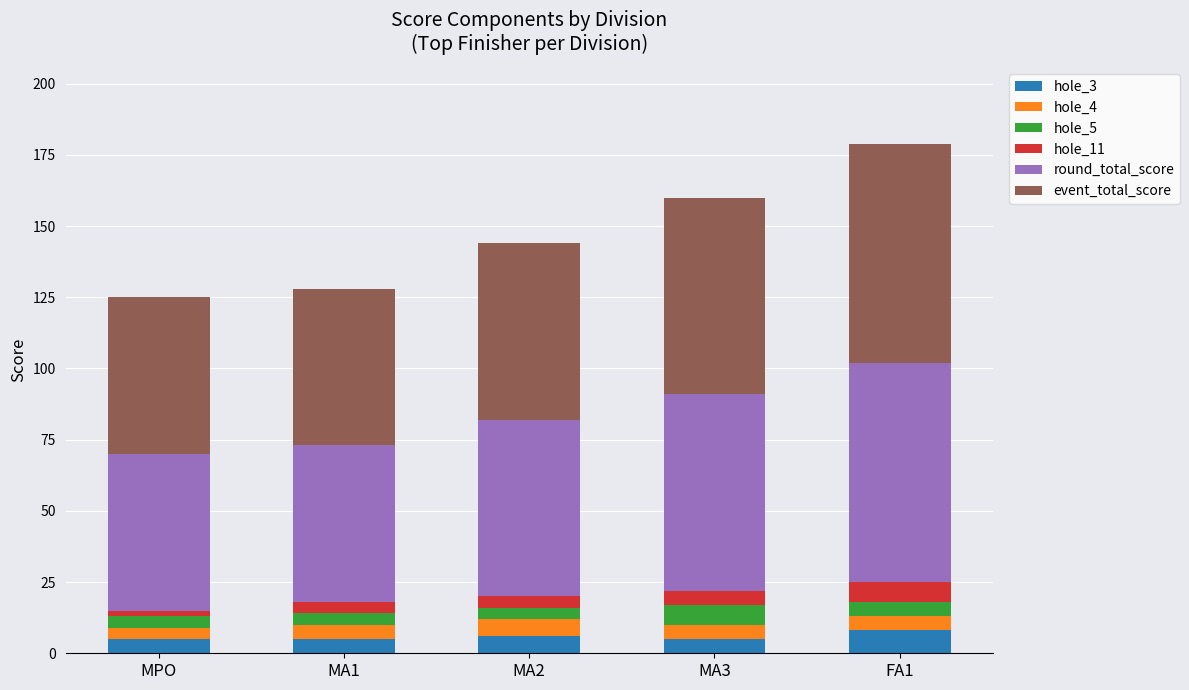

What are all the series names shown in the legend?

hole_3, hole_4, hole_5, hole_11, round_total_score, event_total_score